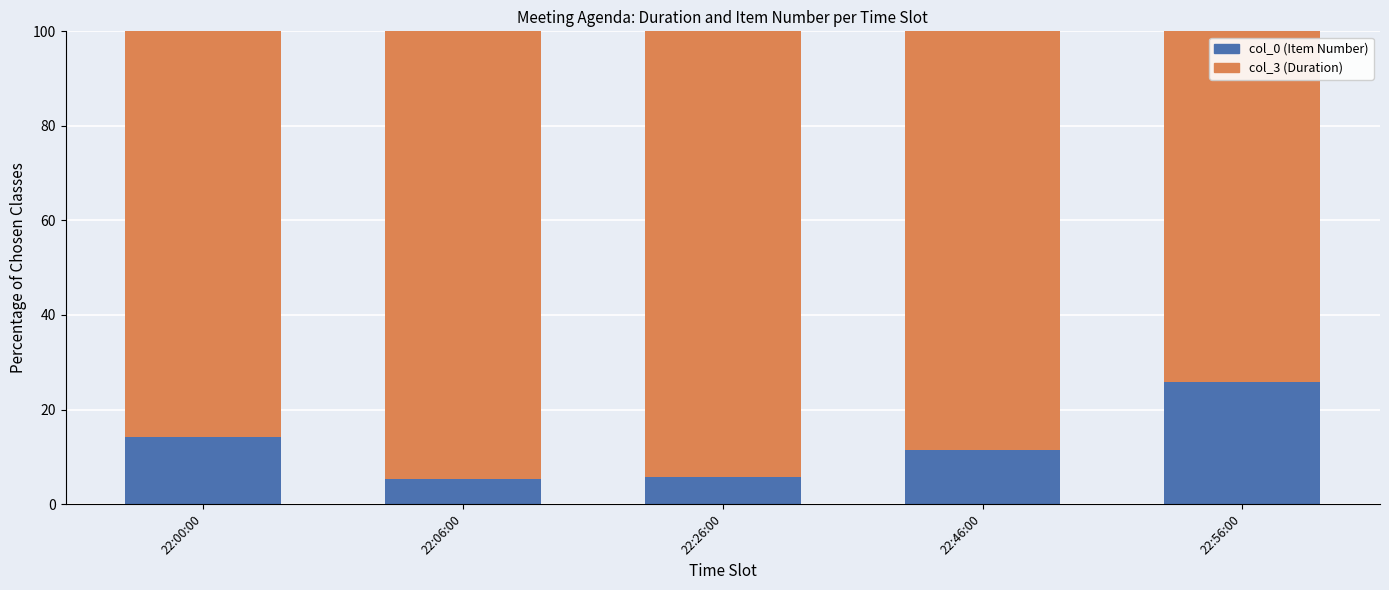

Reading left to right, list the values for the col_0 series.

14.3	5.2	5.7	11.5	25.9